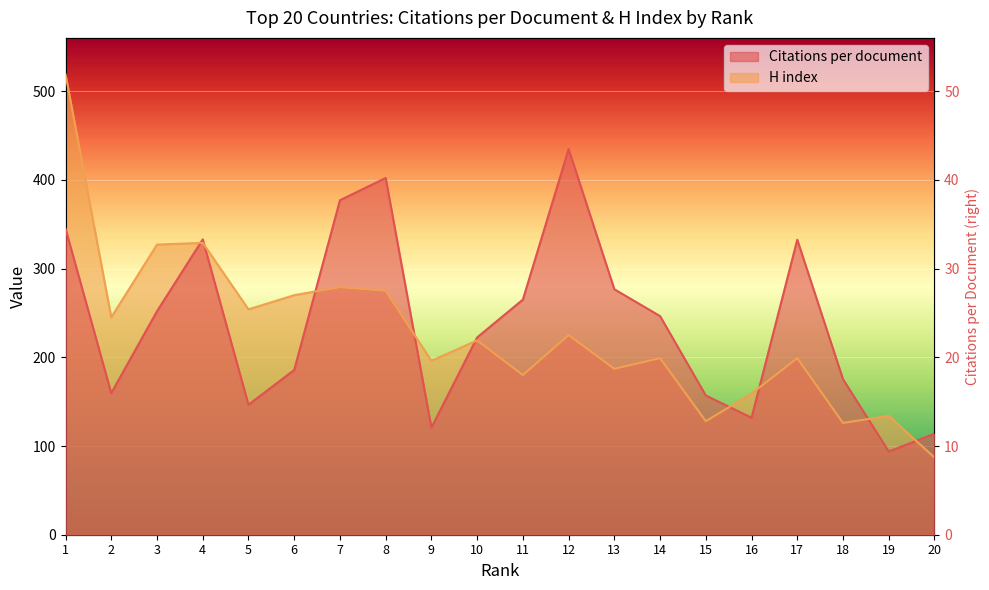

How many categories are shown in the chart?

20